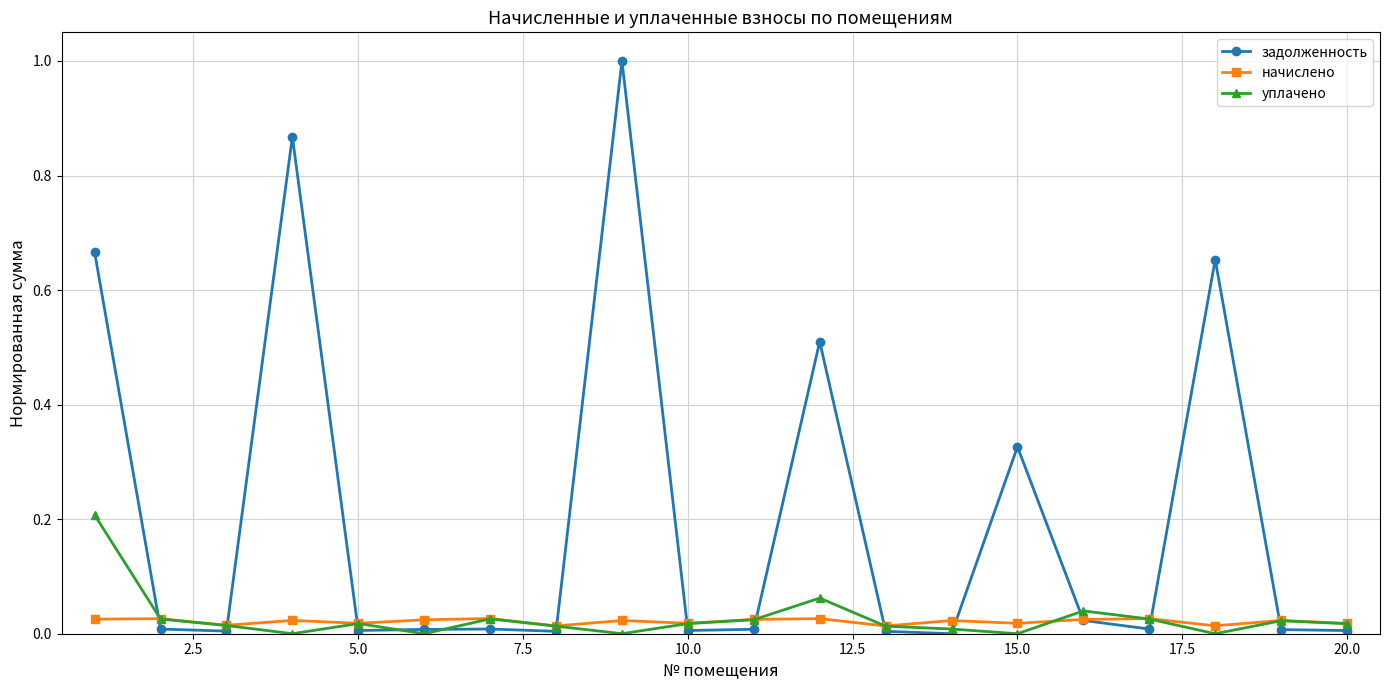

Is this an area chart (filled region under the line)?

No